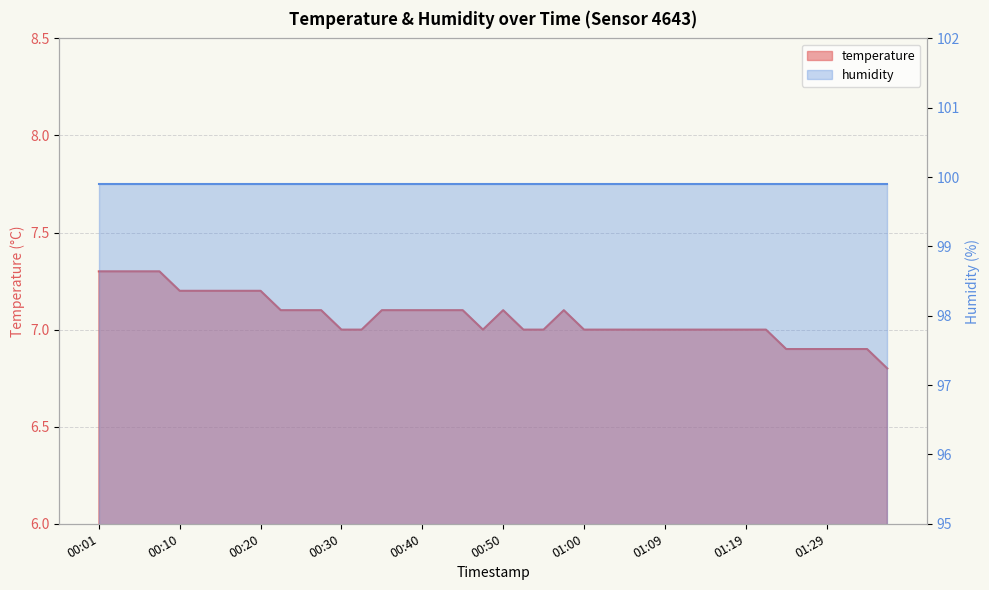

Reading left to right, list all the values displayed in this chart.

7.3	7.3	7.3	7.3	7.2	7.2	7.2	7.2	7.2	7.1	7.1	7.1	7.0	7.0	7.1	7.1	7.1	7.1	7.1	7.0	7.1	7.0	7.0	7.1	7.0	7.0	7.0	7.0	7.0	7.0	7.0	7.0	7.0	7.0	6.9	6.9	6.9	6.9	6.9	6.8